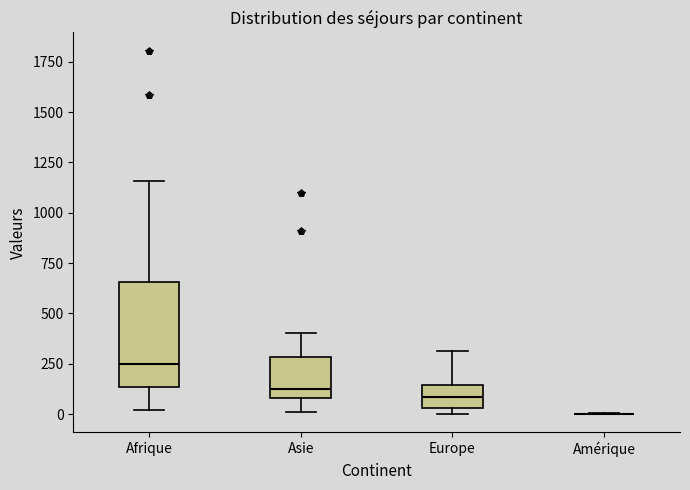

Comparing the boxes themselves (not the whiskers), which one is the tallest?

Afrique